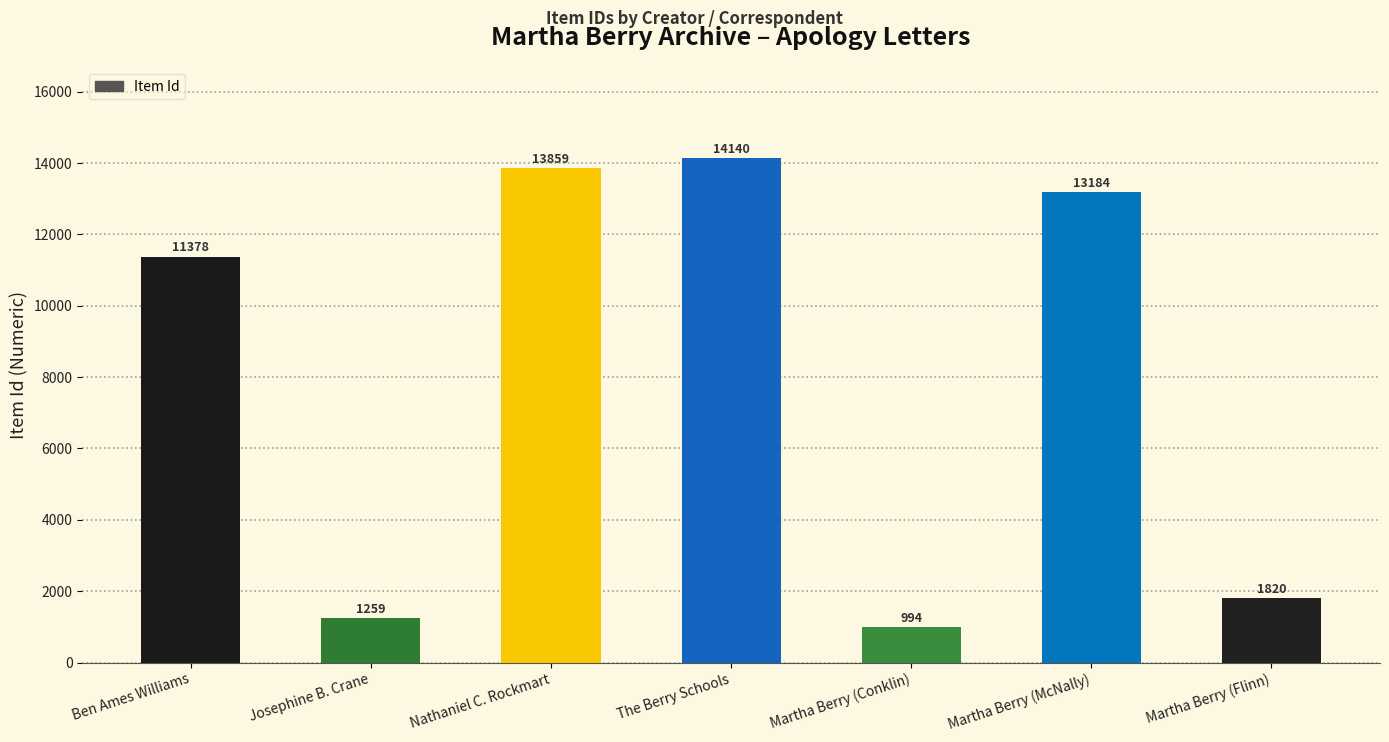

List the labels in order of value, largest first.

The Berry Schools, Nathaniel C. Rockmart, Martha Berry (McNally), Ben Ames Williams, Martha Berry (Flinn), Josephine B. Crane, Martha Berry (Conklin)